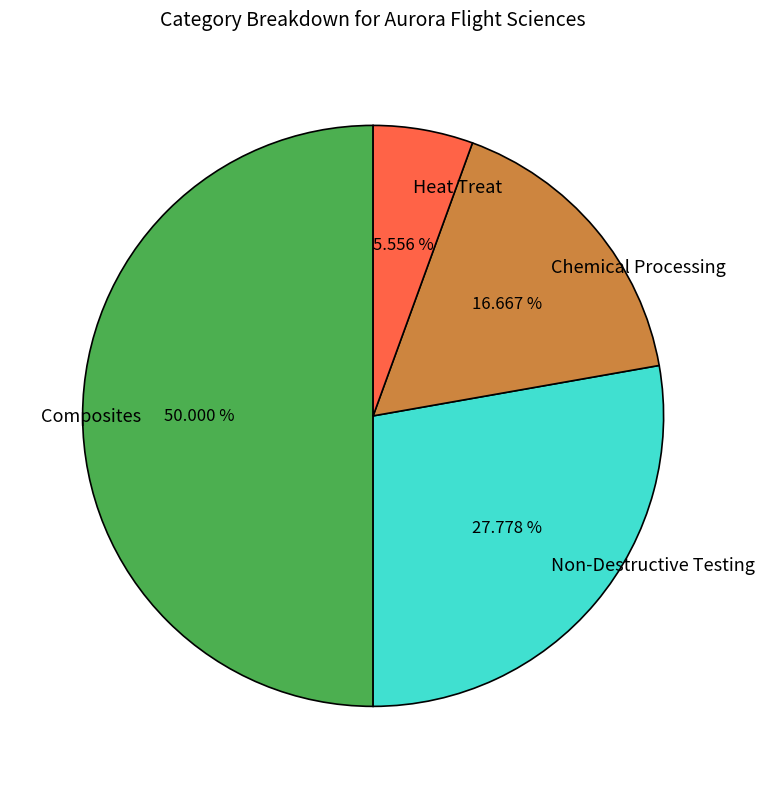

The Composites slice represents 50% of the pie. True or false?

True